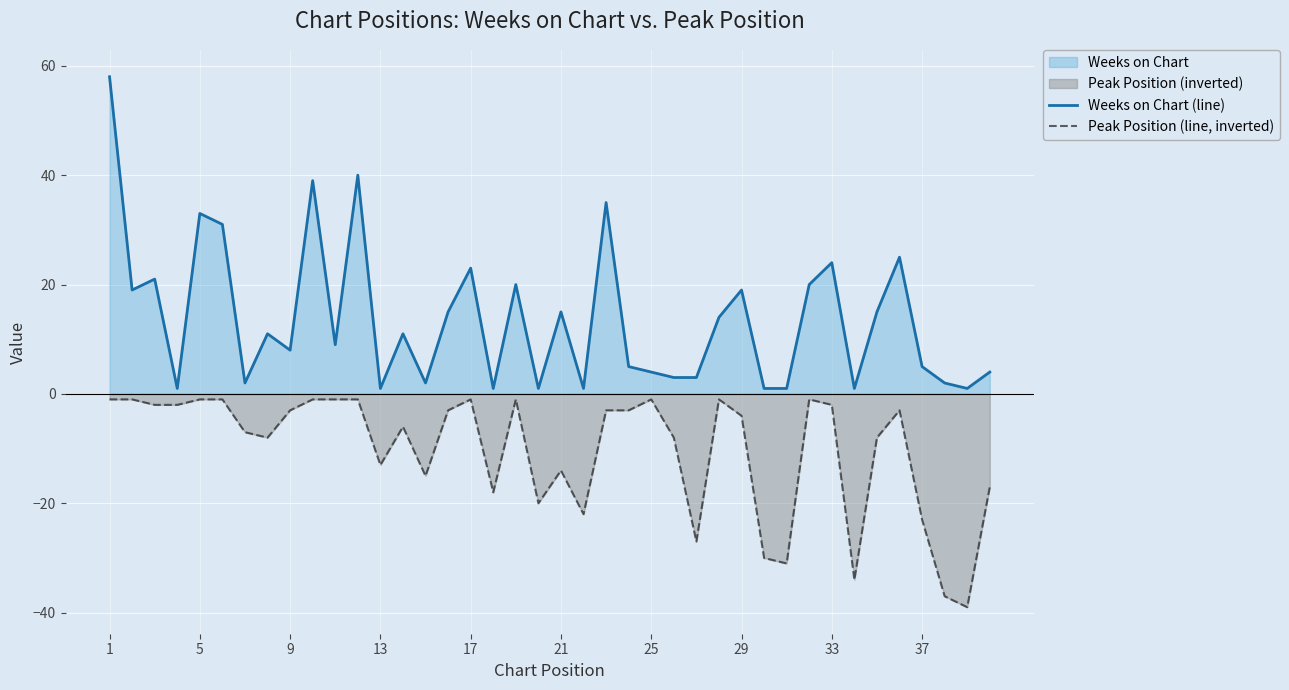

How many values in the Weeks on Chart (line) series are below 11?

20